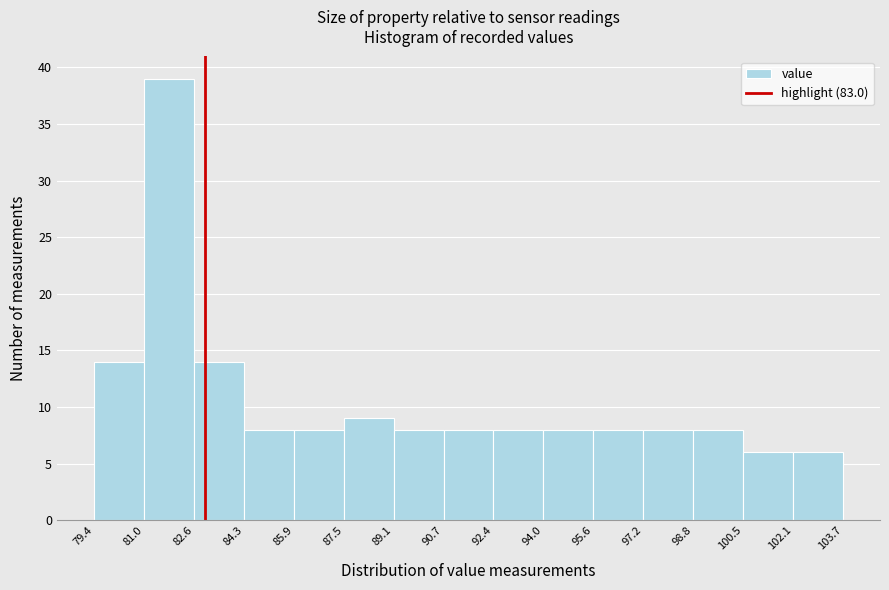

How tall is the bar that spans 87.5 to 89.1 on the x-axis? The values are not printed on the chart, so give them approximately, as read against the axis.

9